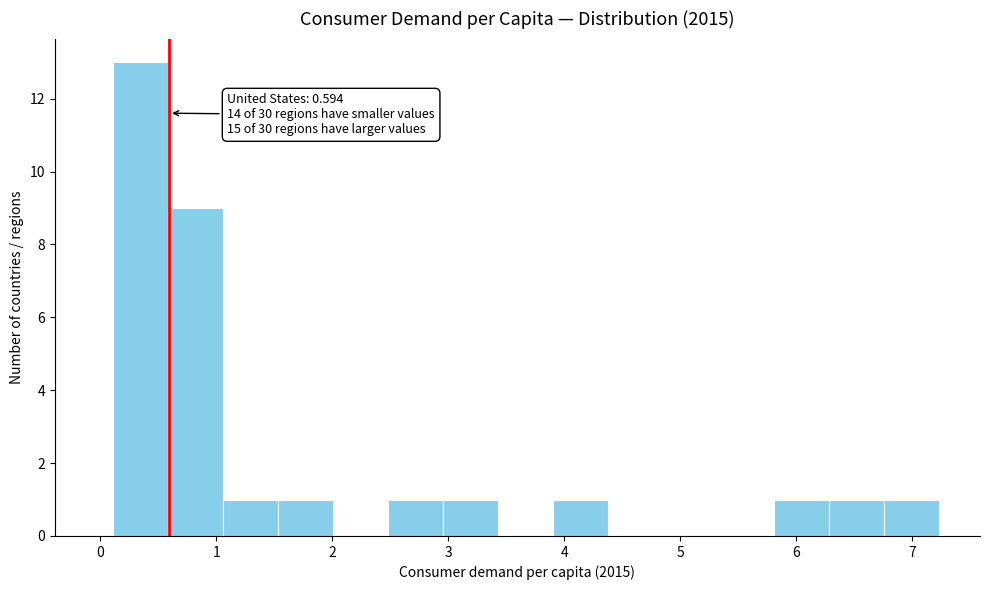

Over which range of the x-axis is the bar tallest?

0.1 to 0.6